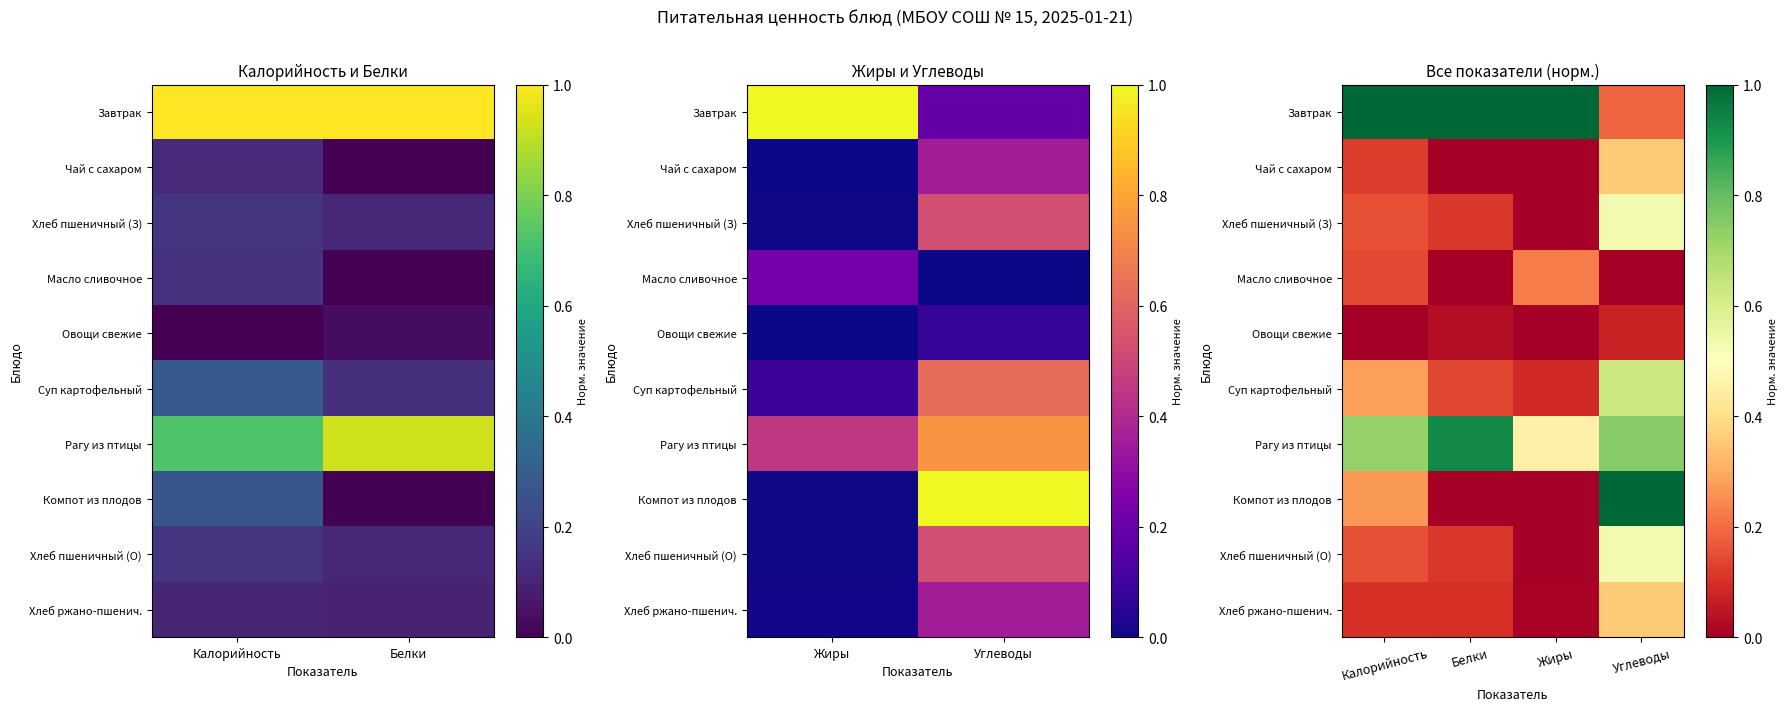

Rank the series by their maximum value, from lowest to highest.

Овощи свежие, Масло сливочное, Чай с сахаром, Хлеб ржано-пшенич., Хлеб пшеничный (З), Хлеб пшеничный (О), Суп картофельный, Рагу из птицы, Завтрак, Компот из плодов